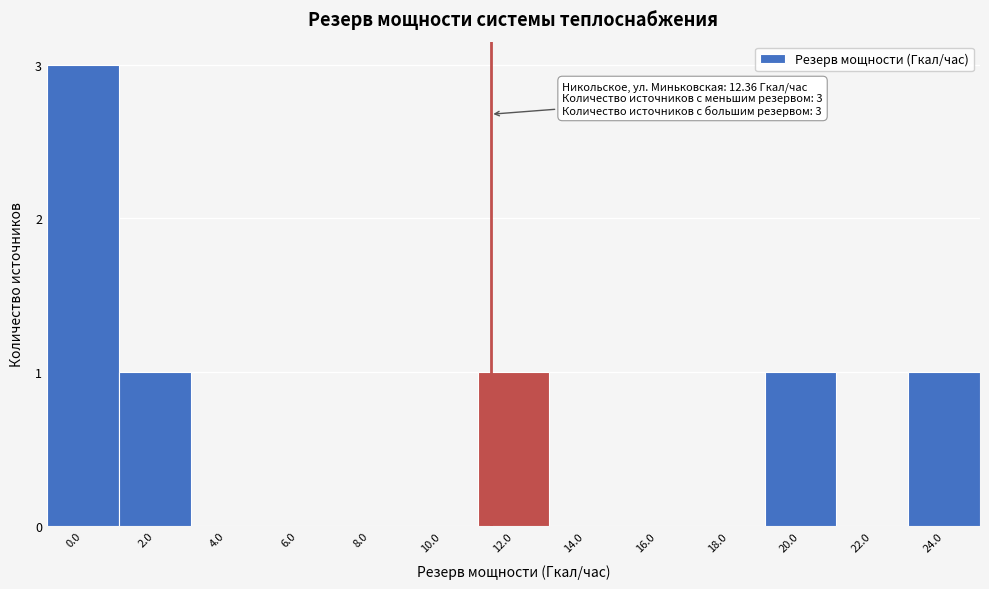

Reading left to right, what are all the values shown in this chart?

0.0=3	2.0=1	4.0=0	6.0=0	8.0=0	10.0=0	12.0=1	14.0=0	16.0=0	18.0=0	20.0=1	22.0=0	24.0=1